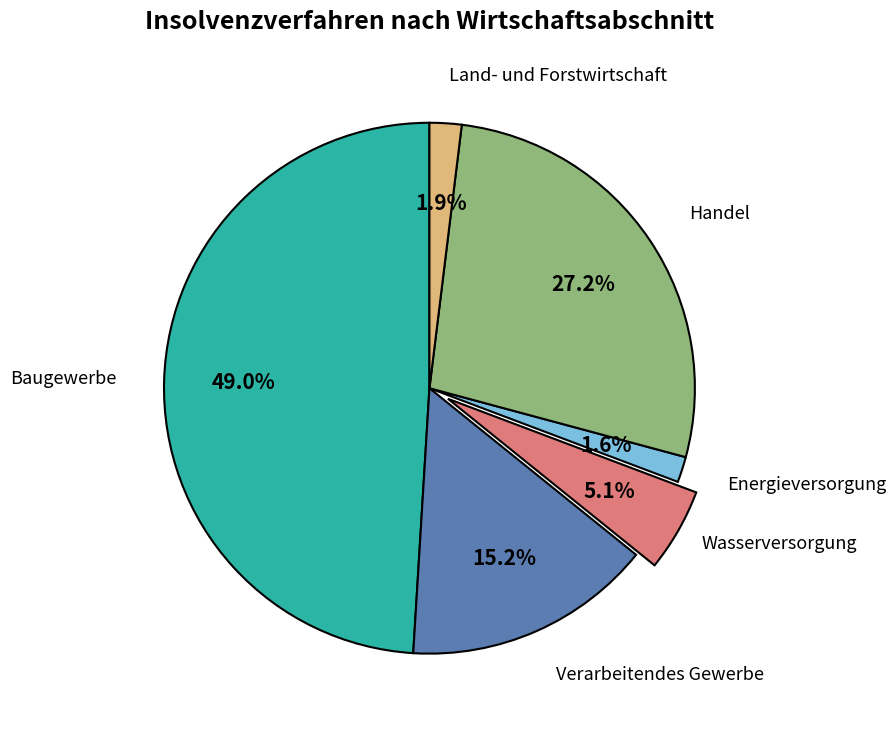

What is the ratio of the value at Land- und Forstwirtschaft to the value at Verarbeitendes Gewerbe?

0.1